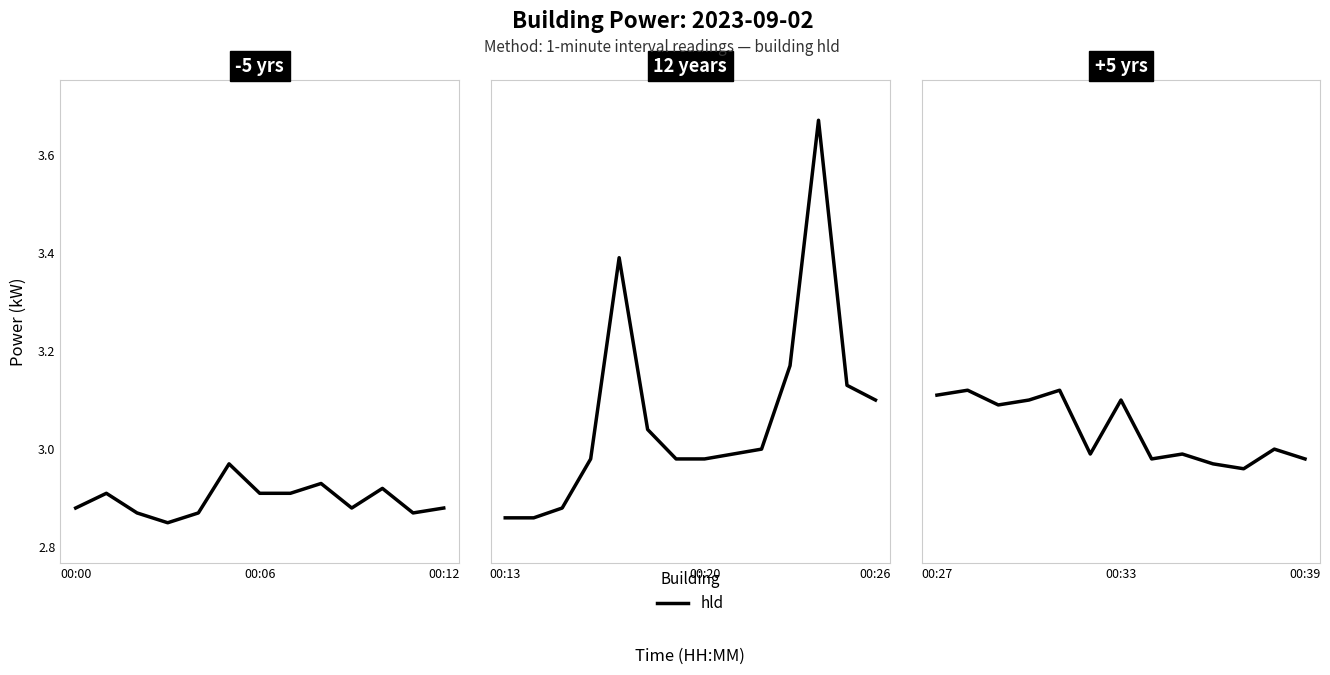

What value does the data have at 00:33?

3.1